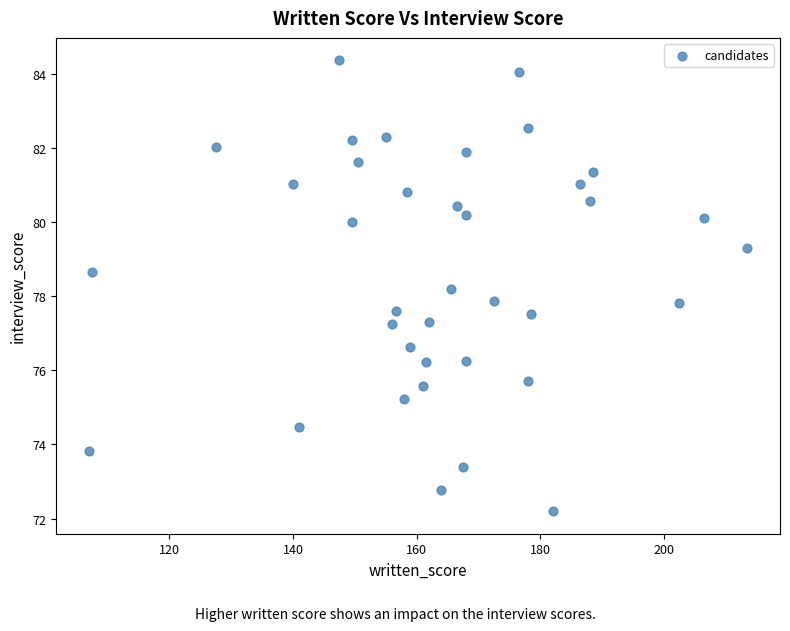

What is the range of Y values (max minus min)?

12.2